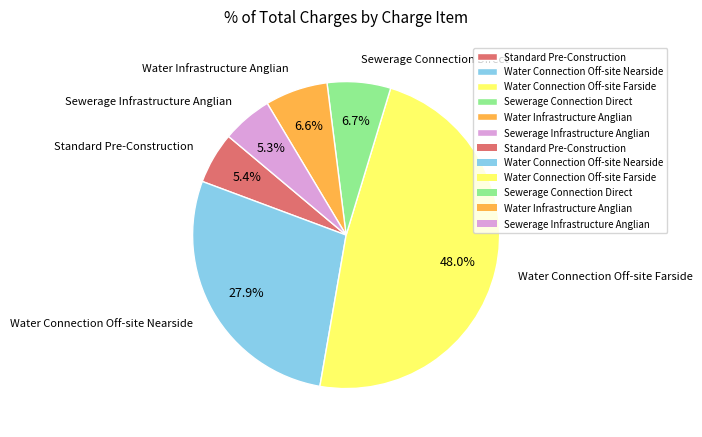

What is the largest slice in the pie chart?

Water Connection Off-site Farside